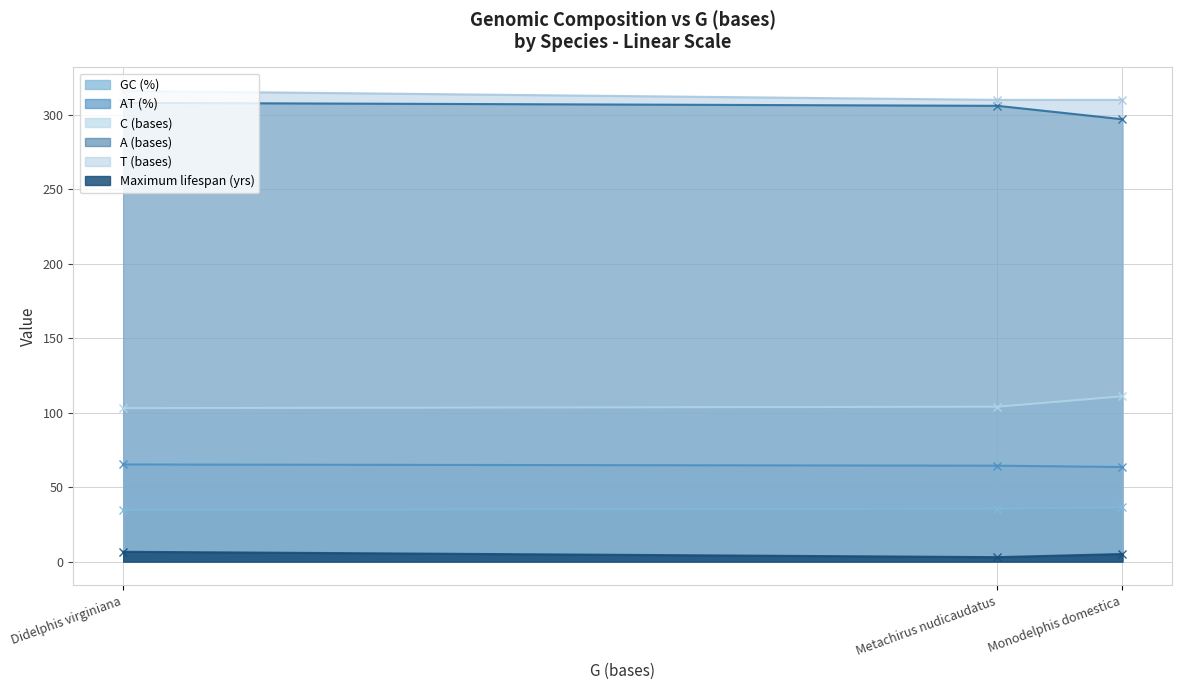

Which series has the largest total across all categories?

T (bases)